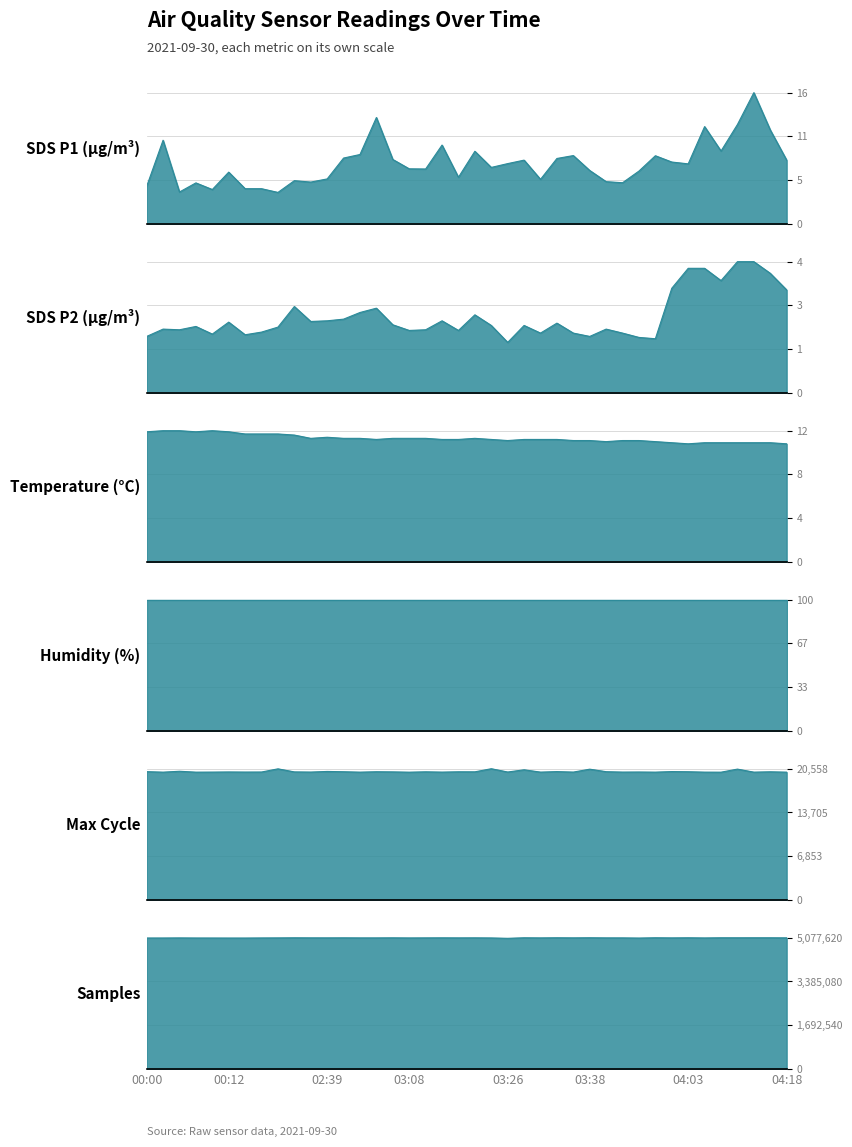

What is the average value of the SDS_P1 series?

7.3